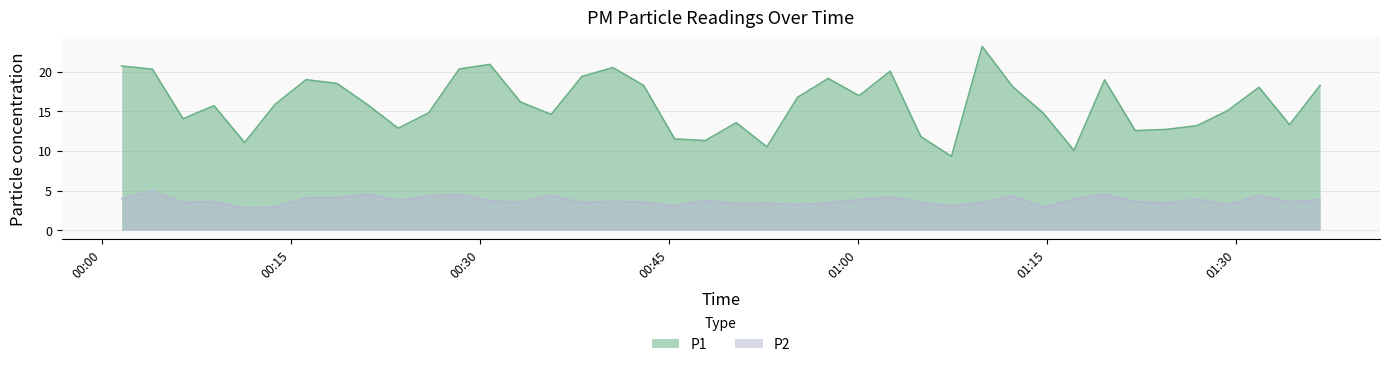

List the series in order of their peak value, lowest first.

P2, P1